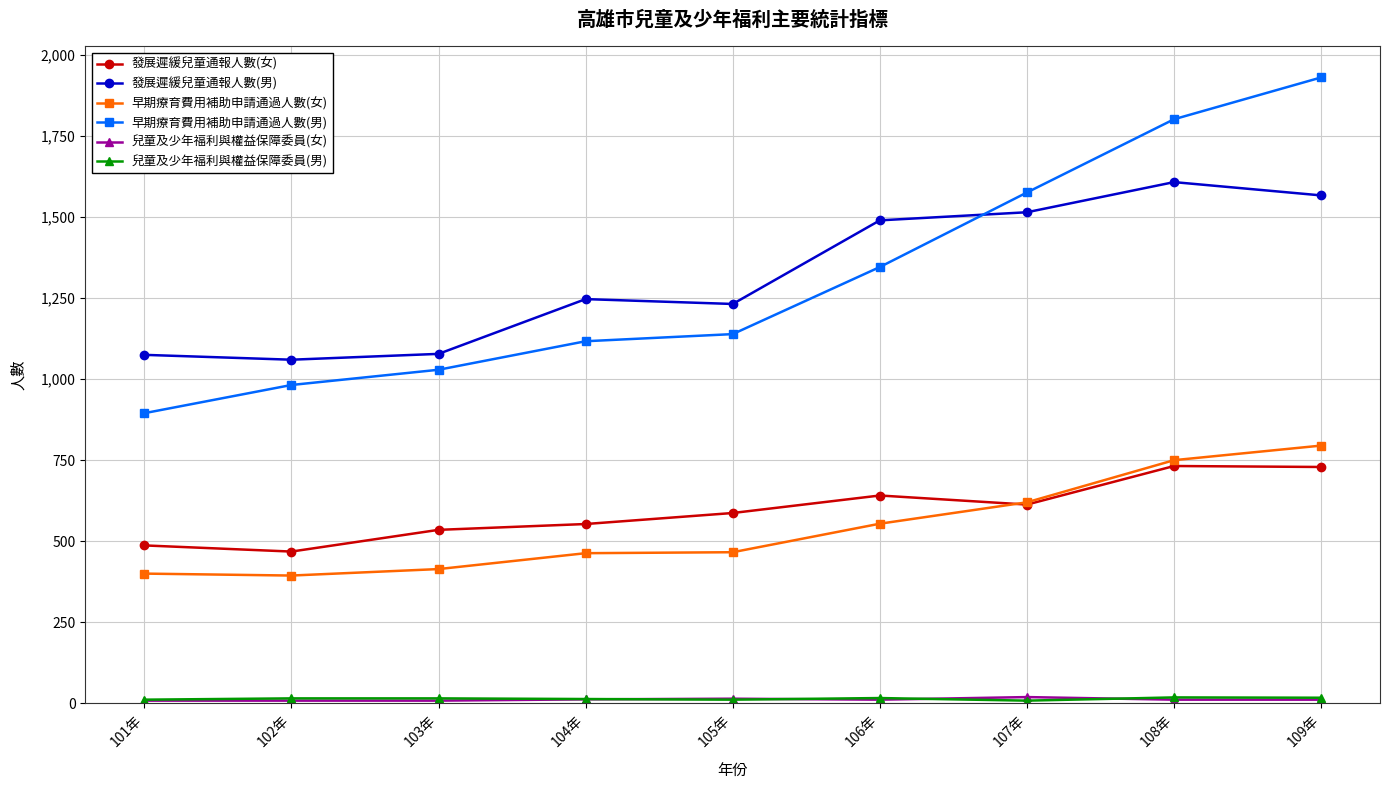

Which series changed the most between 104年 and 109年?

早期療育費用補助申請通過人數(男)